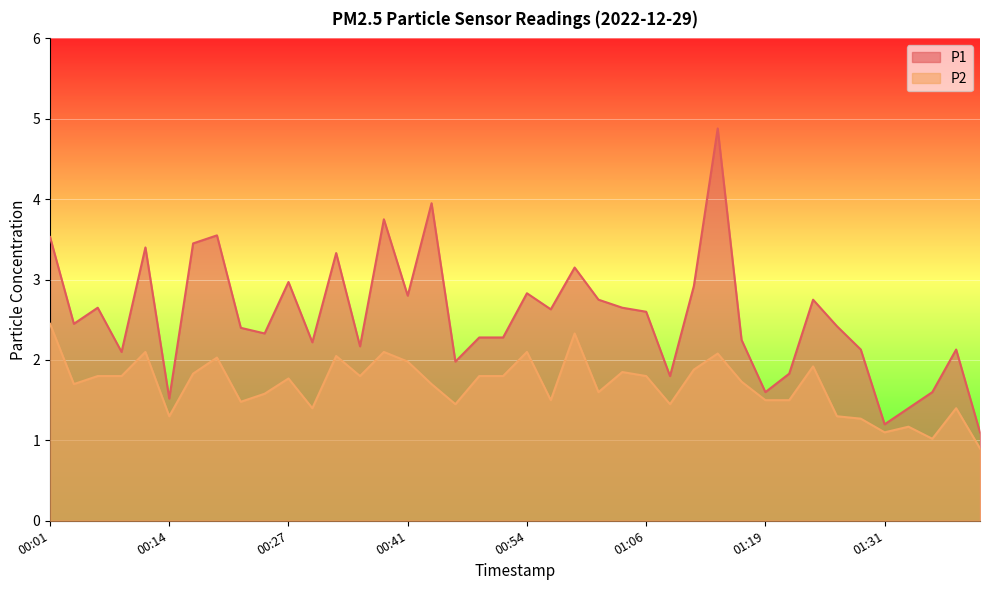

Between 00:01 and 00:19, which series saw the biggest shift?

P2